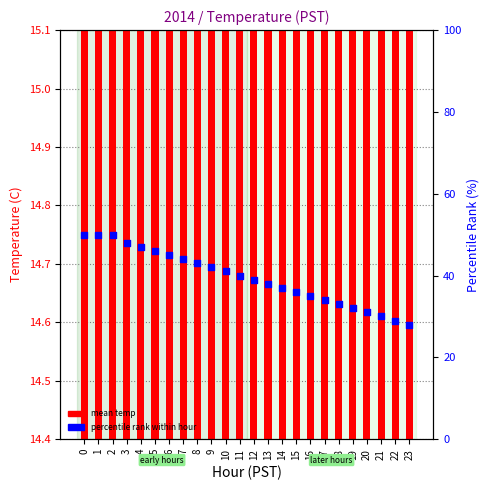

Which series has the largest Y range (max minus min)?

percentile rank